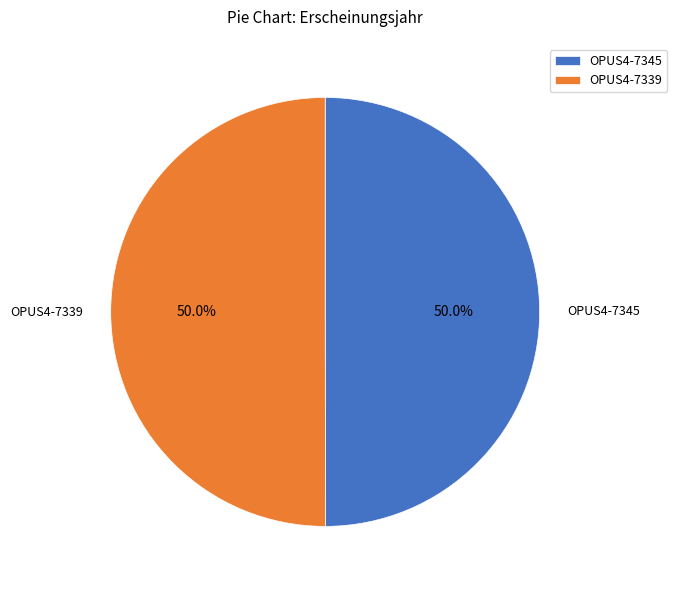

To the nearest percent, what percentage of the pie is OPUS4-7339?

50%